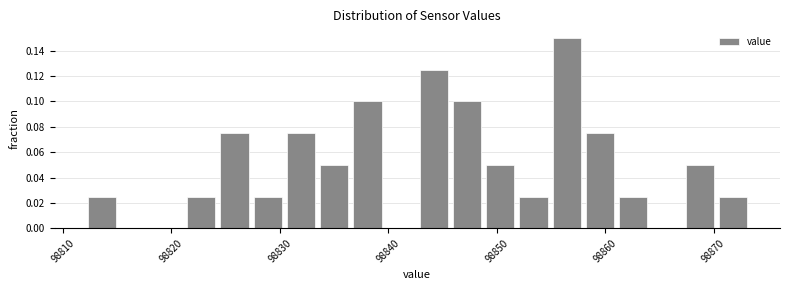

Around what value on the x-axis is the tallest bar? Give the approximate position of its centre, as read against the axis.

98856